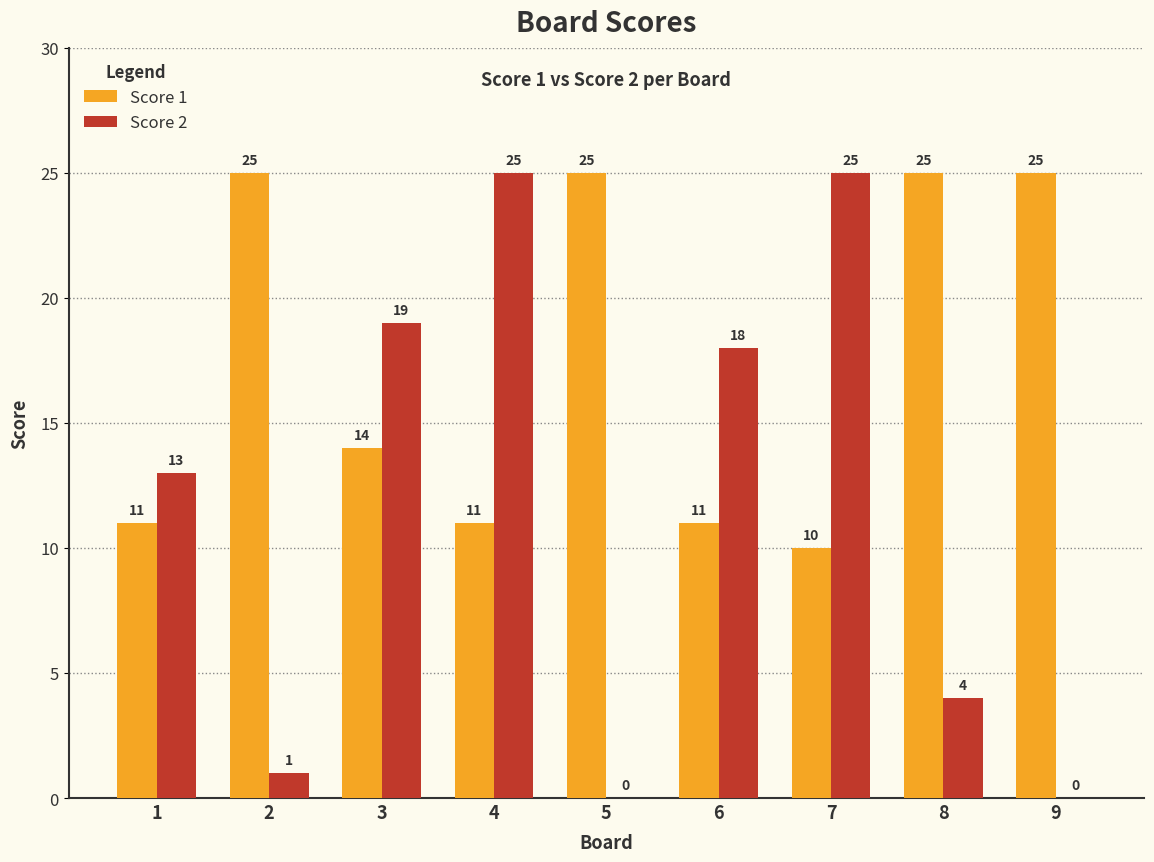

Does the chart contain stacked bars?

No